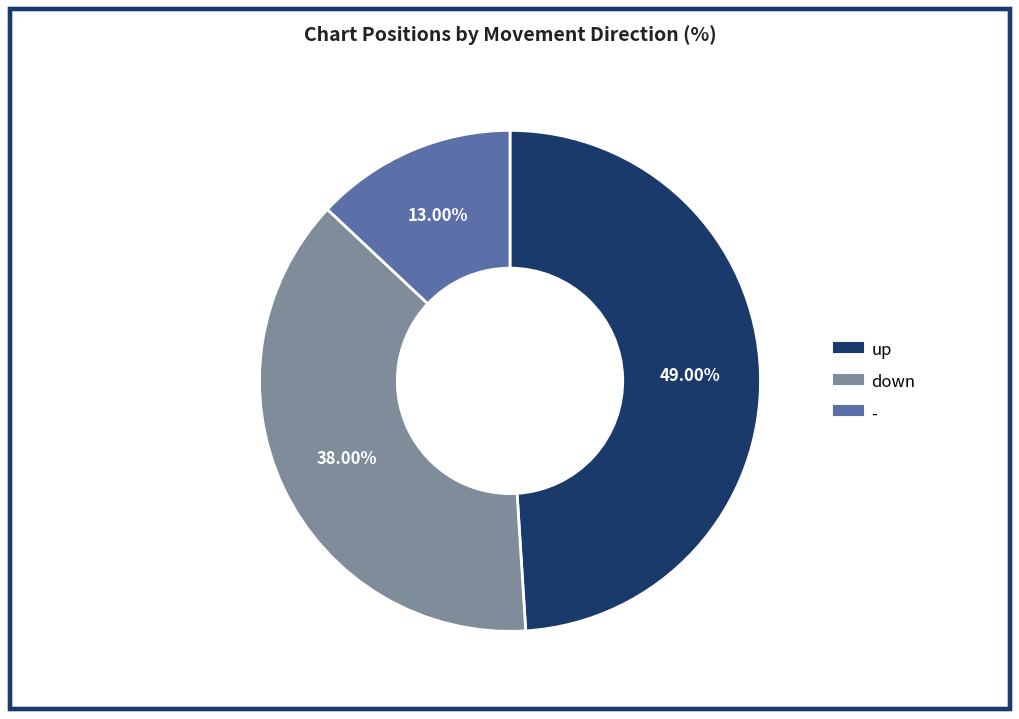

What is the ratio of the value at up to the value at -?

3.8